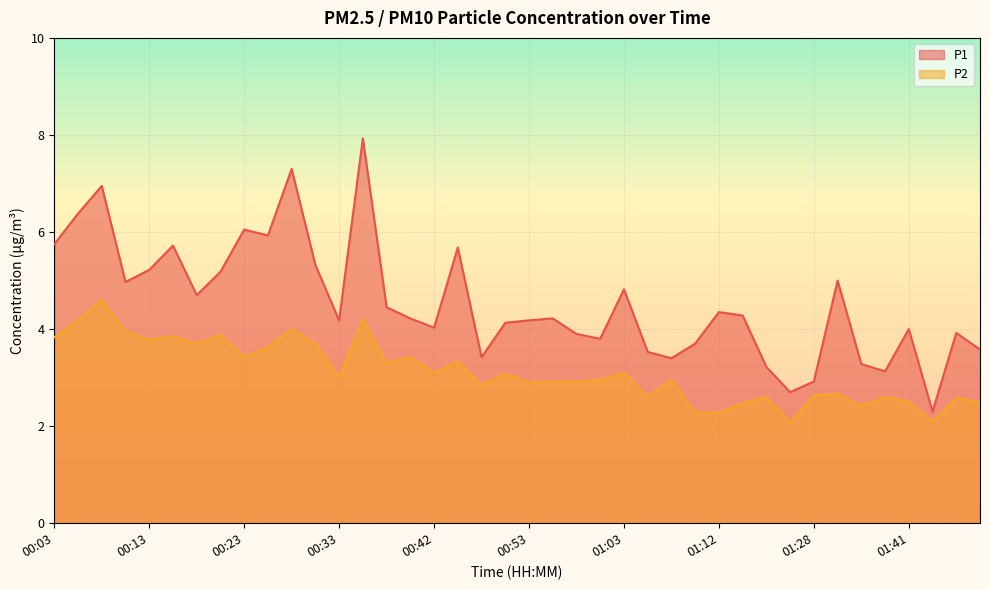

Reading left to right, list all the values displayed in this chart.

P1: 5.8	6.4	7.0	5.0	5.2	5.7	4.7	5.2	6.0	5.9	7.3	5.3	4.2	7.9	4.5	4.2	4.0	5.7	3.4	4.1	4.2	4.2	3.9	3.8	4.8	3.5	3.4	3.7	4.3	4.3	3.2	2.7	2.9	5.0	3.3	3.1	4.0	2.3	3.9	3.6
P2: 3.8	4.2	4.6	4.0	3.8	3.9	3.7	3.9	3.4	3.6	4.0	3.7	3.0	4.2	3.3	3.4	3.1	3.3	2.9	3.1	2.9	2.9	2.9	3.0	3.1	2.6	3.0	2.3	2.3	2.5	2.6	2.1	2.6	2.7	2.4	2.6	2.5	2.1	2.6	2.5